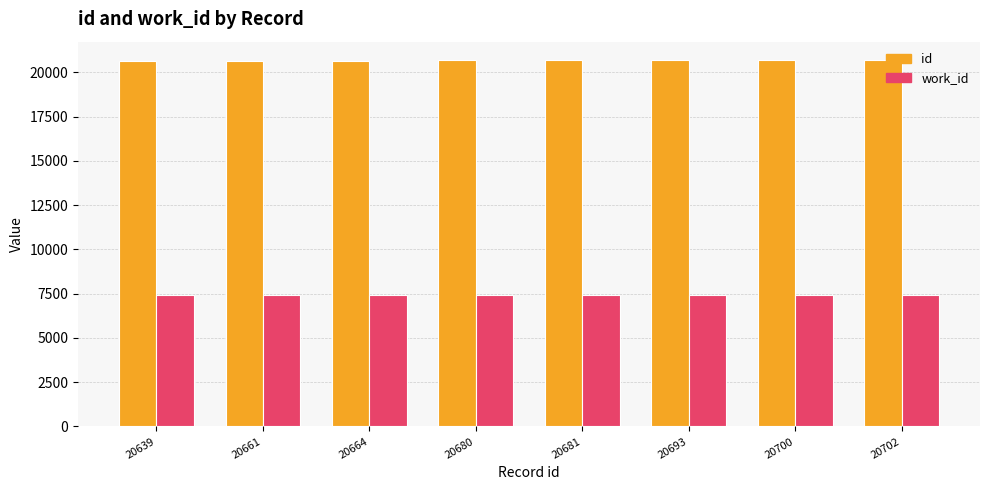

At how many categories does at least one series exceed 14056?

8